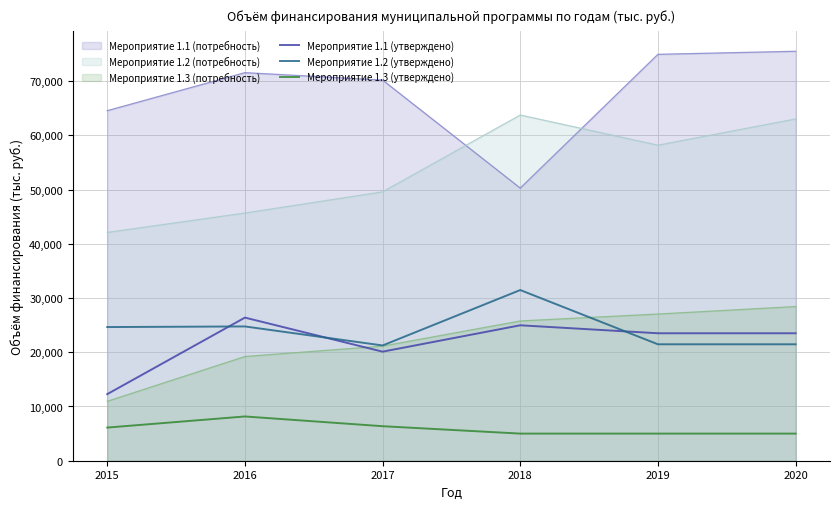

At which category is the sum across all series the highest?

2020